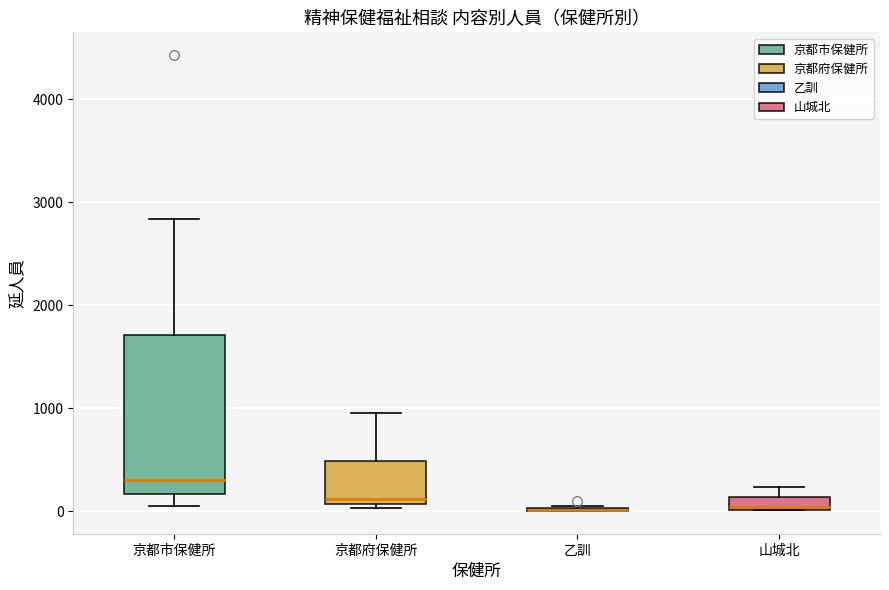

Where does the upper whisker of the box for 京都市保健所 end on the y-axis? The values are not printed on the chart, so give them approximately, as read against the axis.

2800